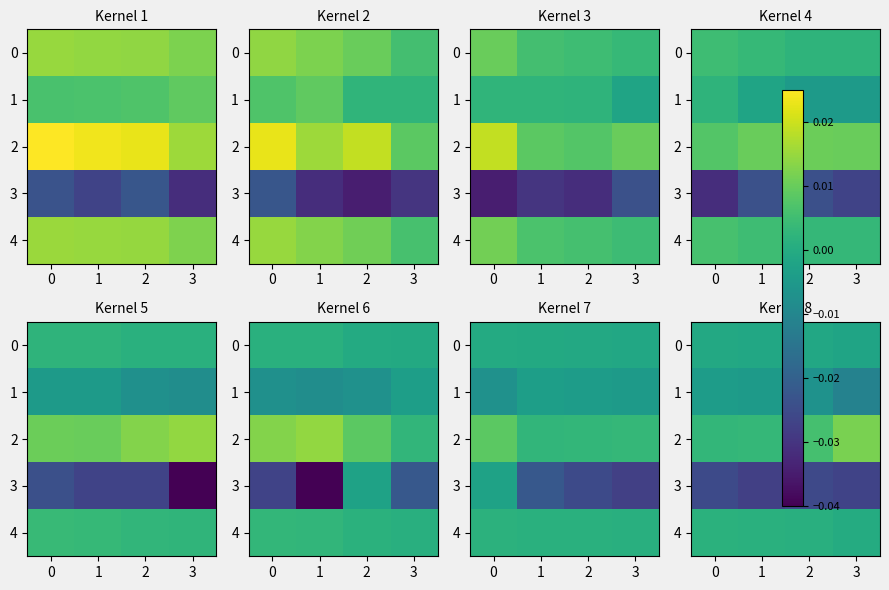

At how many categories does at least one series exceed 0?

4